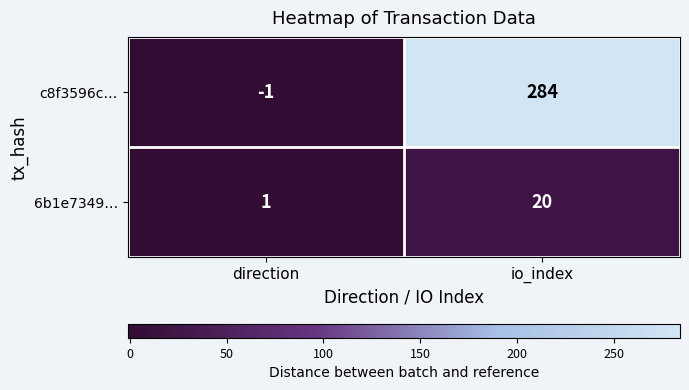

At how many categories does at least one series exceed 275?

1